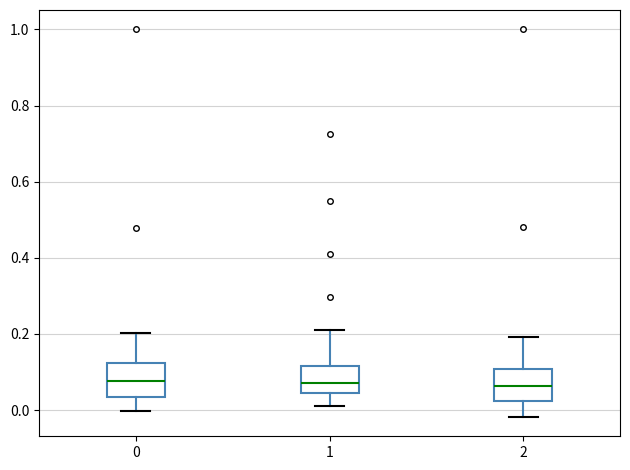

Reading left to right, transcribe this box plot: for each box, give where its median line is, the range the box spans, and where its two whiskers end, as read against the y-axis. The values are not printed on the chart, so give them approximately, as read against the axis.

0: median 0.08, box 0.04 to 0.12, whiskers 0.00 to 0.20
1: median 0.08, box 0.04 to 0.12, whiskers 0.02 to 0.22
2: median 0.06, box 0.02 to 0.10, whiskers -0.02 to 0.20